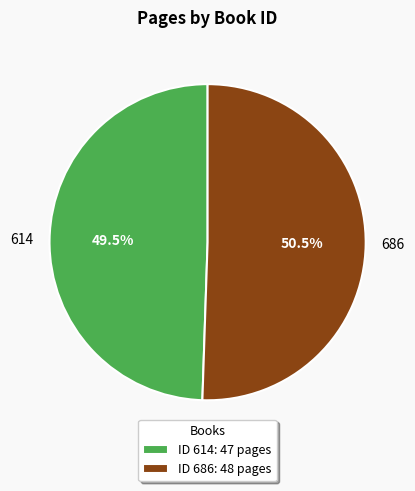

What is the majority slice?

ID 686: 48 pages